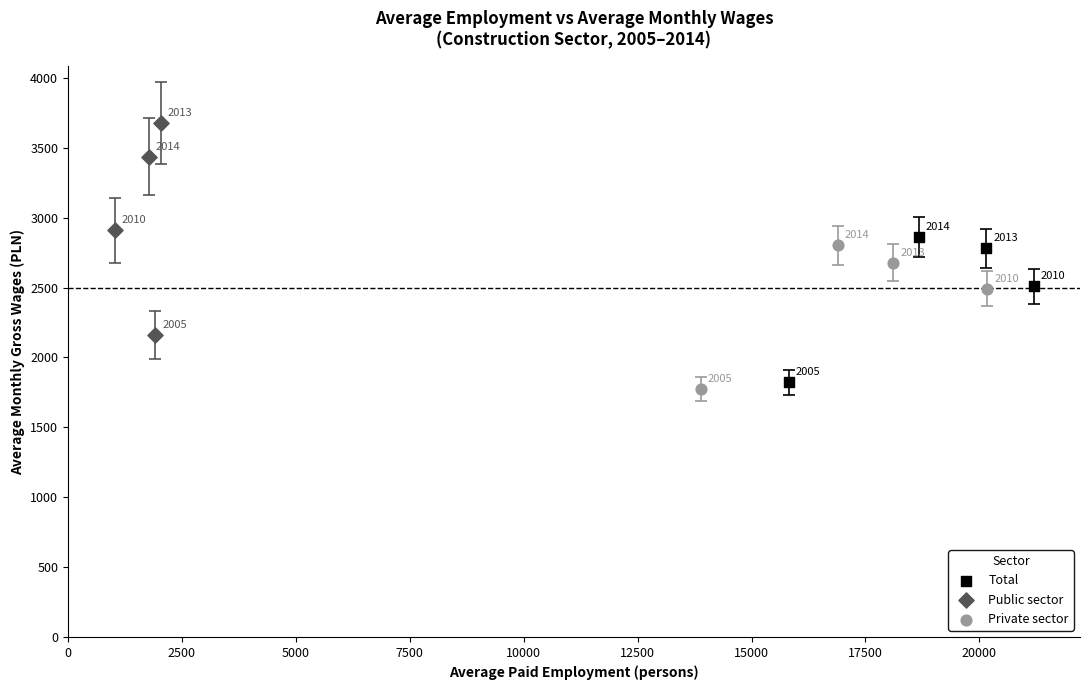

What are all the series names shown in the legend?

Total, Public sector, Private sector